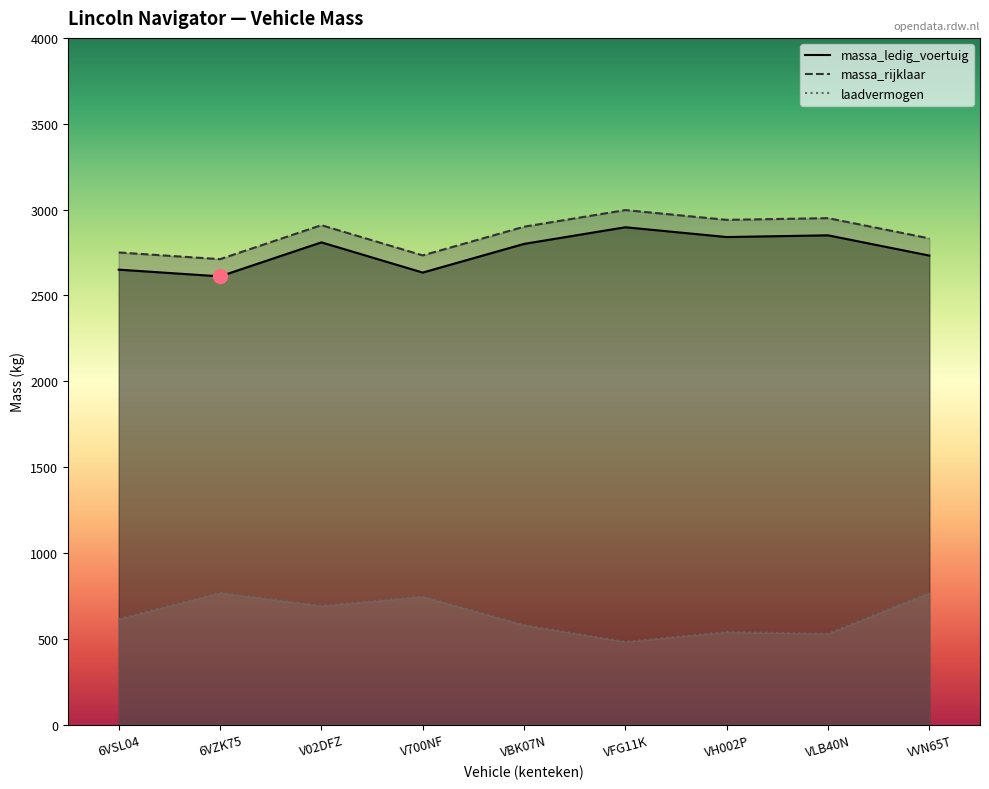

What value does the massa_rijklaar series have at VH002P?

2940